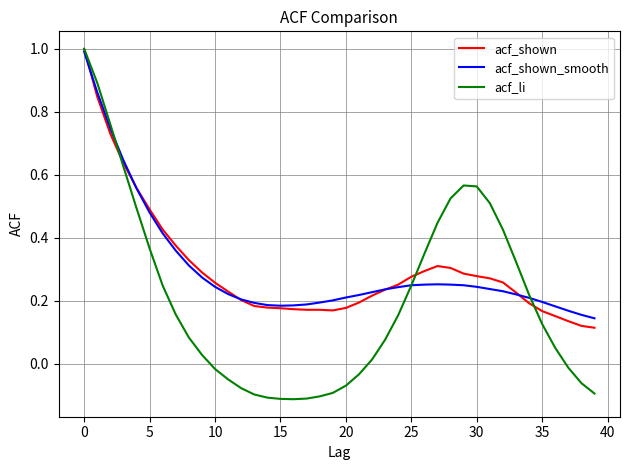

What is the maximum value for acf_shown?

1.0